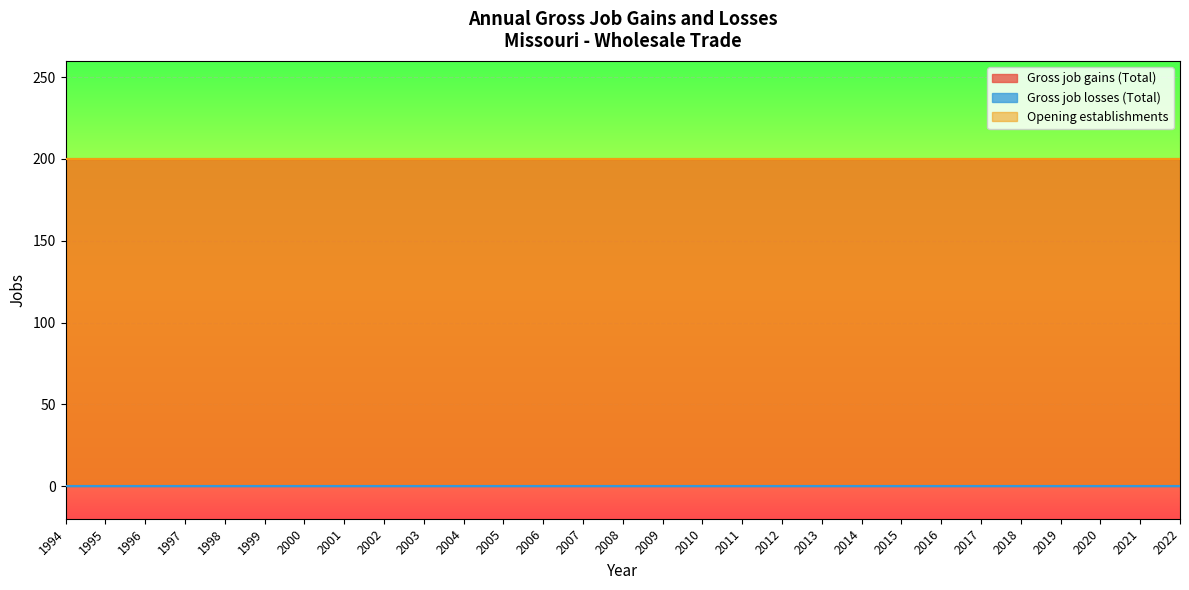

Which category has the lowest value in the Gross job losses (Total) series?

1994